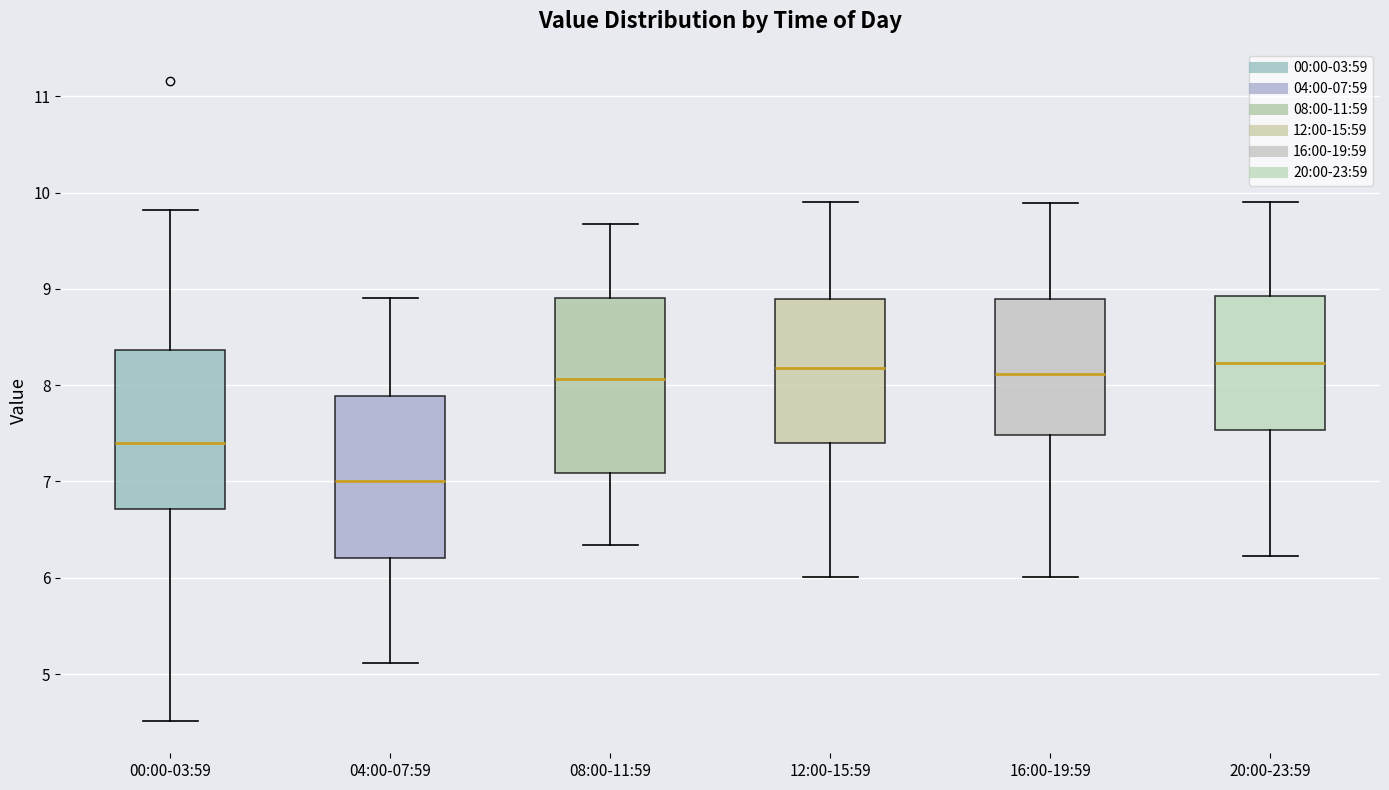

Reading left to right, read every box against the y-axis: the position of its median line, the range the box covers, and the ends of its whiskers. The values are not printed on the chart, so give them approximately, as read against the axis.

00:00-03:59: median 7.4, box 6.7 to 8.4, whiskers 4.5 to 9.8
04:00-07:59: median 7.0, box 6.2 to 7.9, whiskers 5.1 to 8.9
08:00-11:59: median 8.1, box 7.1 to 8.9, whiskers 6.3 to 9.7
12:00-15:59: median 8.2, box 7.4 to 8.9, whiskers 6.0 to 9.9
16:00-19:59: median 8.1, box 7.5 to 8.9, whiskers 6.0 to 9.9
20:00-23:59: median 8.2, box 7.5 to 8.9, whiskers 6.2 to 9.9